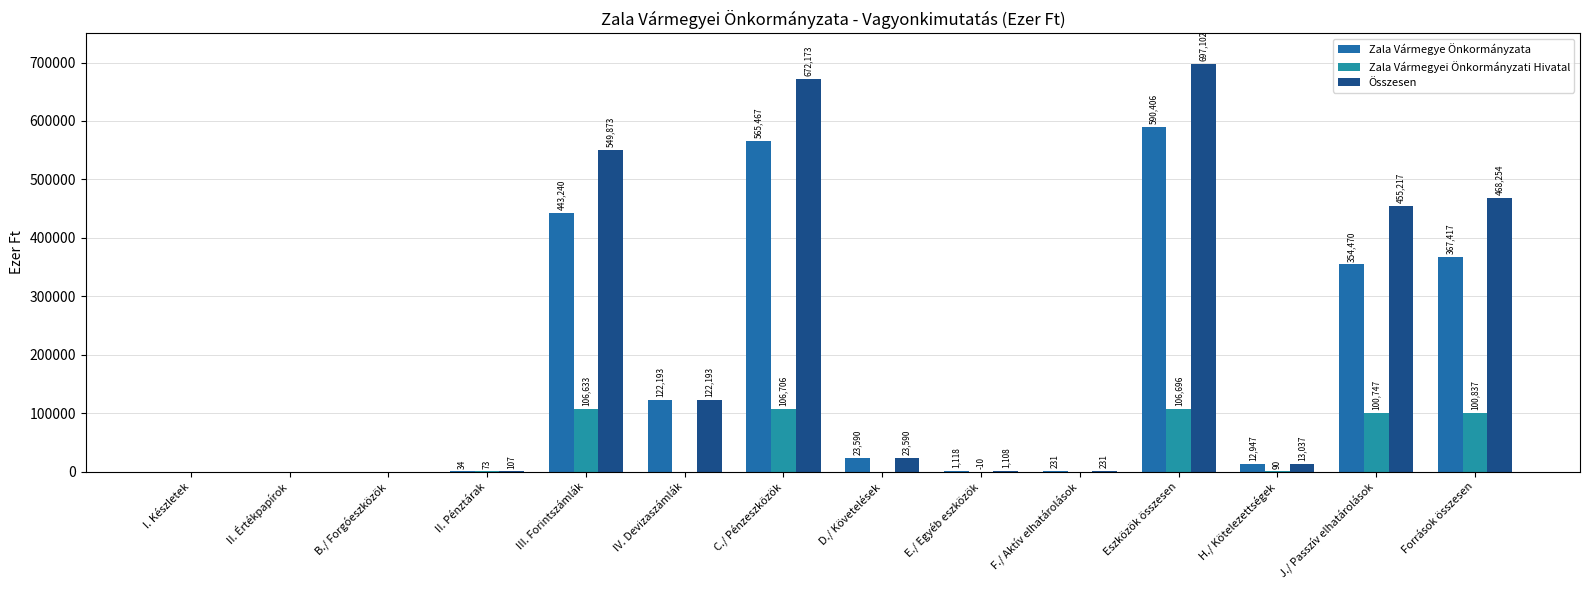

Does the chart contain stacked bars?

No